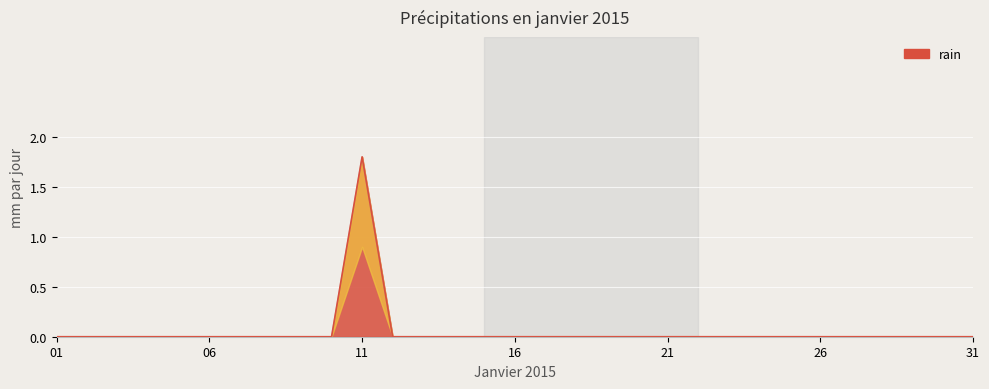

Rank the categories by value from highest to lowest.

2015-01-11, 2015-01-01, 2015-01-02, 2015-01-03, 2015-01-04, 2015-01-05, 2015-01-06, 2015-01-07, 2015-01-08, 2015-01-09, 2015-01-10, 2015-01-12, 2015-01-13, 2015-01-14, 2015-01-15, 2015-01-16, 2015-01-17, 2015-01-18, 2015-01-19, 2015-01-20, 2015-01-21, 2015-01-22, 2015-01-23, 2015-01-24, 2015-01-25, 2015-01-26, 2015-01-27, 2015-01-28, 2015-01-29, 2015-01-30, 2015-01-31